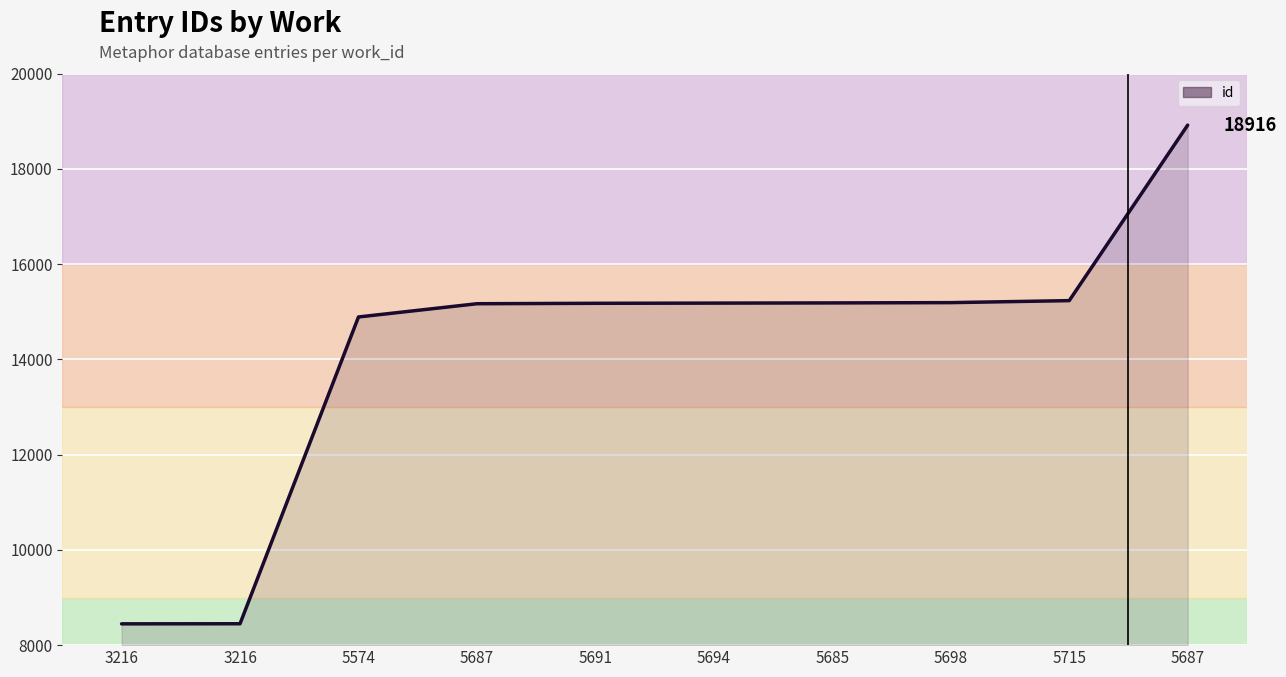

Where is the data nearest to the value 13681?

5574